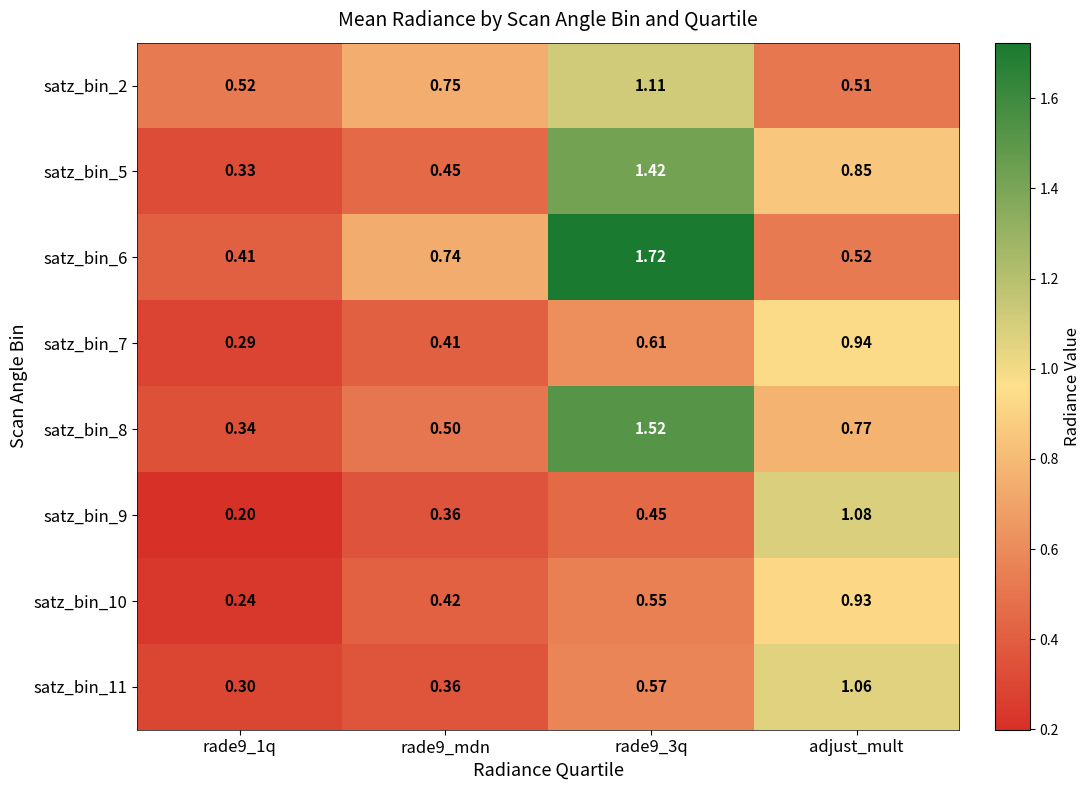

Which category has the highest value in the satz_bin_10 series?

adjust_mult